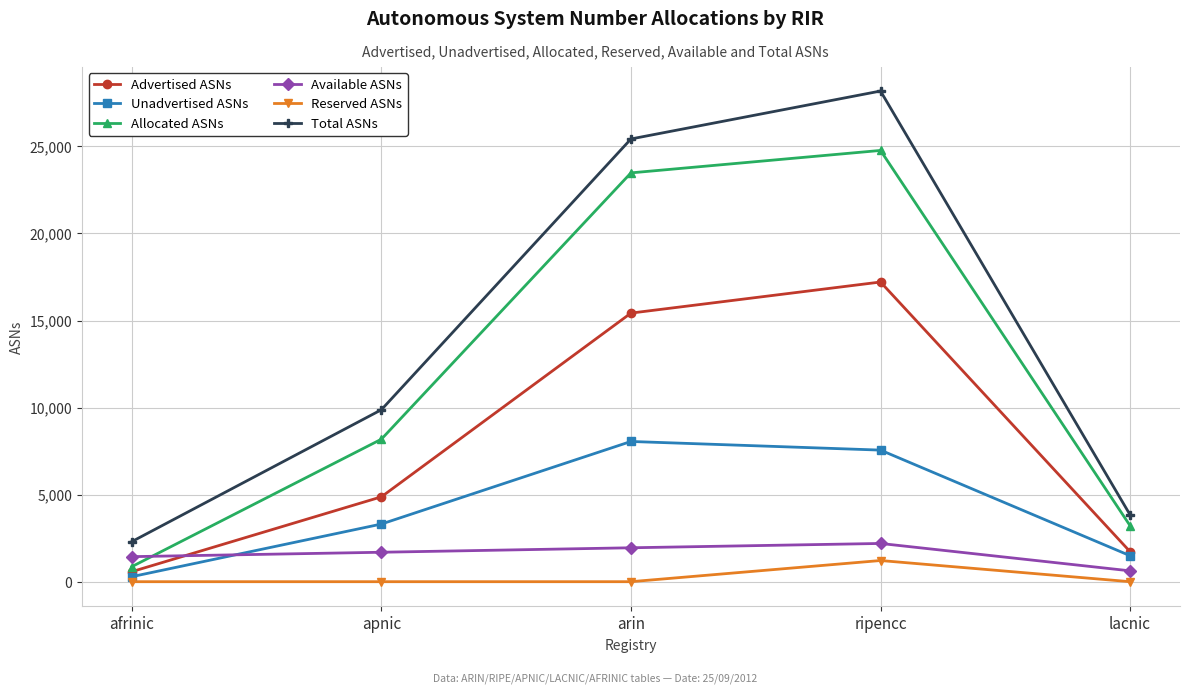

Rank the categories by Advertised ASNs value from lowest to highest.

afrinic, lacnic, apnic, arin, ripencc